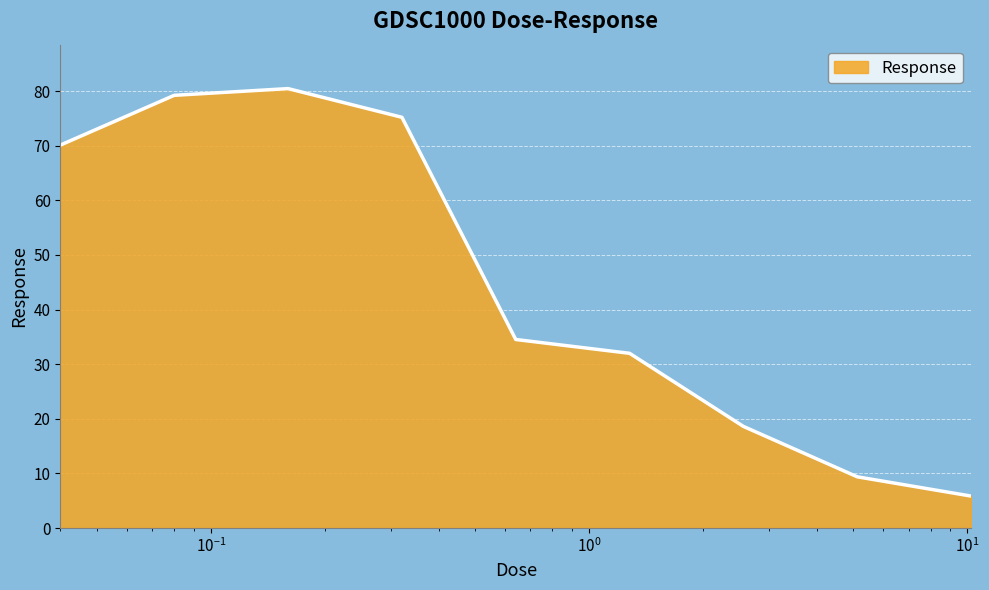

What is the maximum value shown in the chart?

80.5